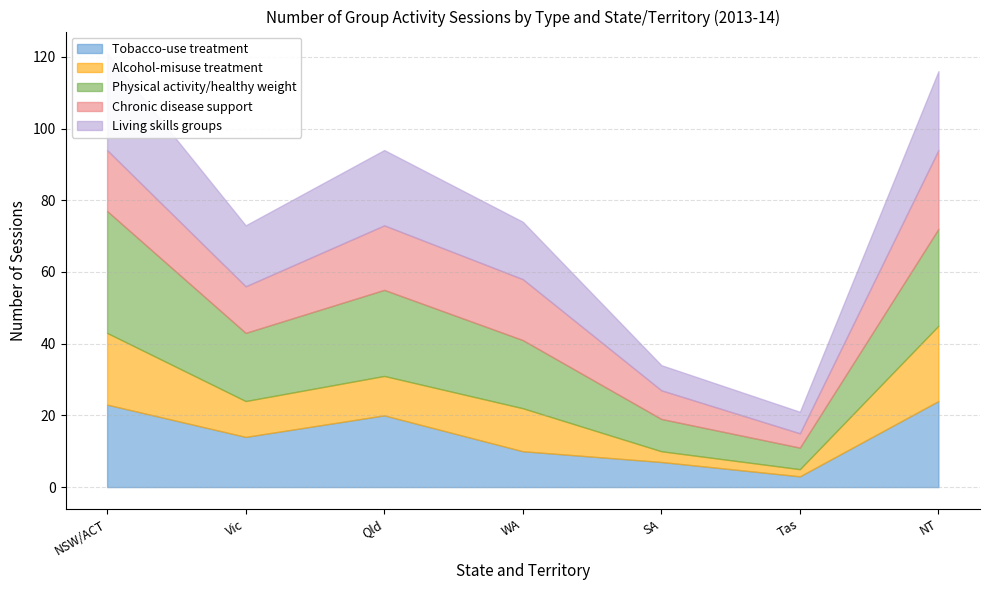

How many times do Living skills groups and Tobacco-use treatment cross each other?

1